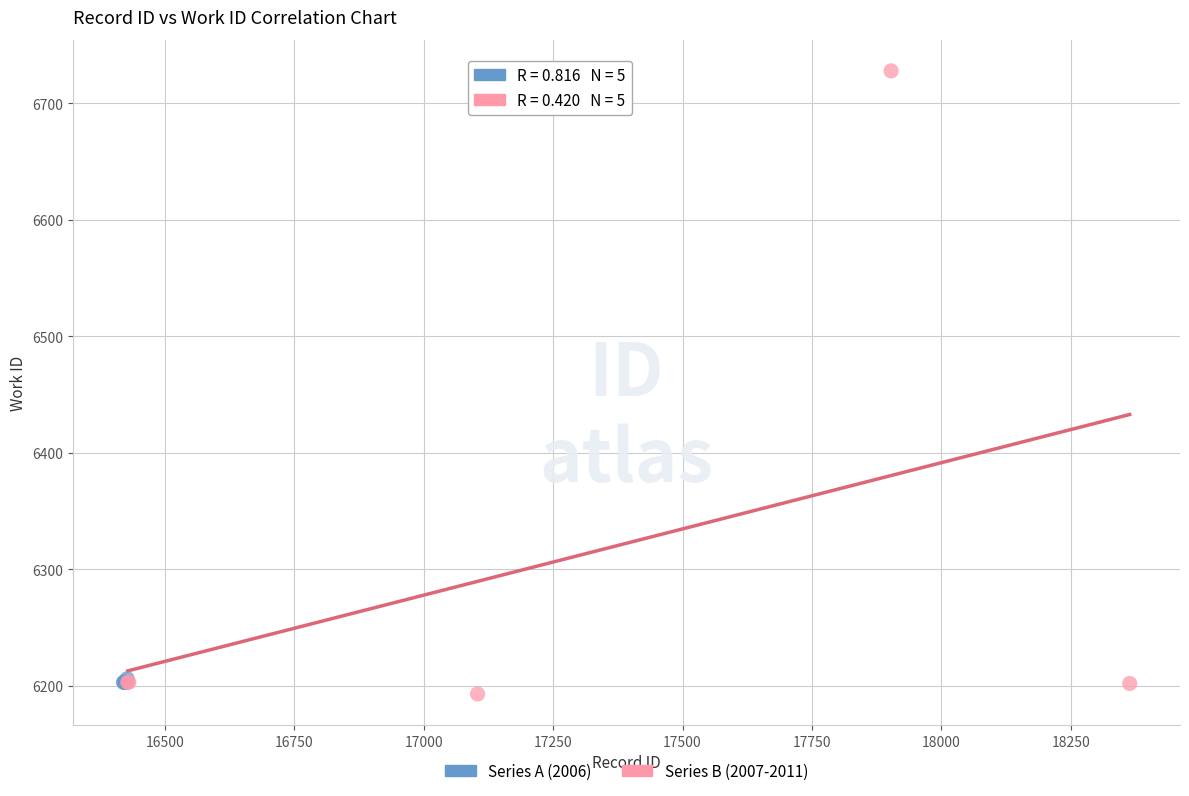

Which series has the largest Y range (max minus min)?

Series B (2007-2011)